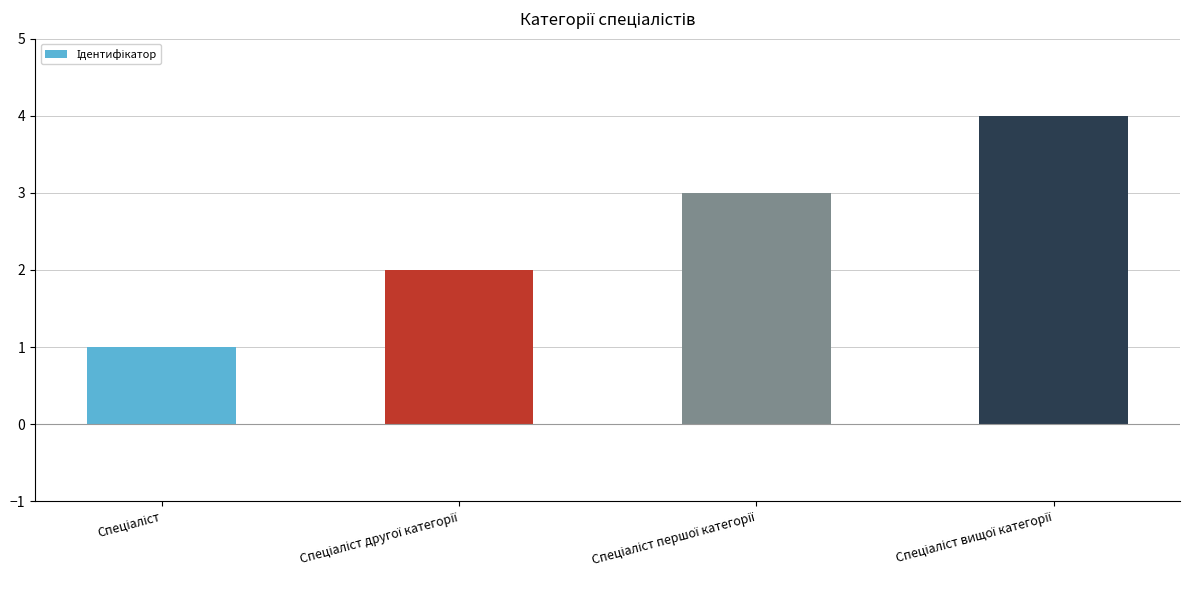

What is the difference between the maximum and minimum values?

3